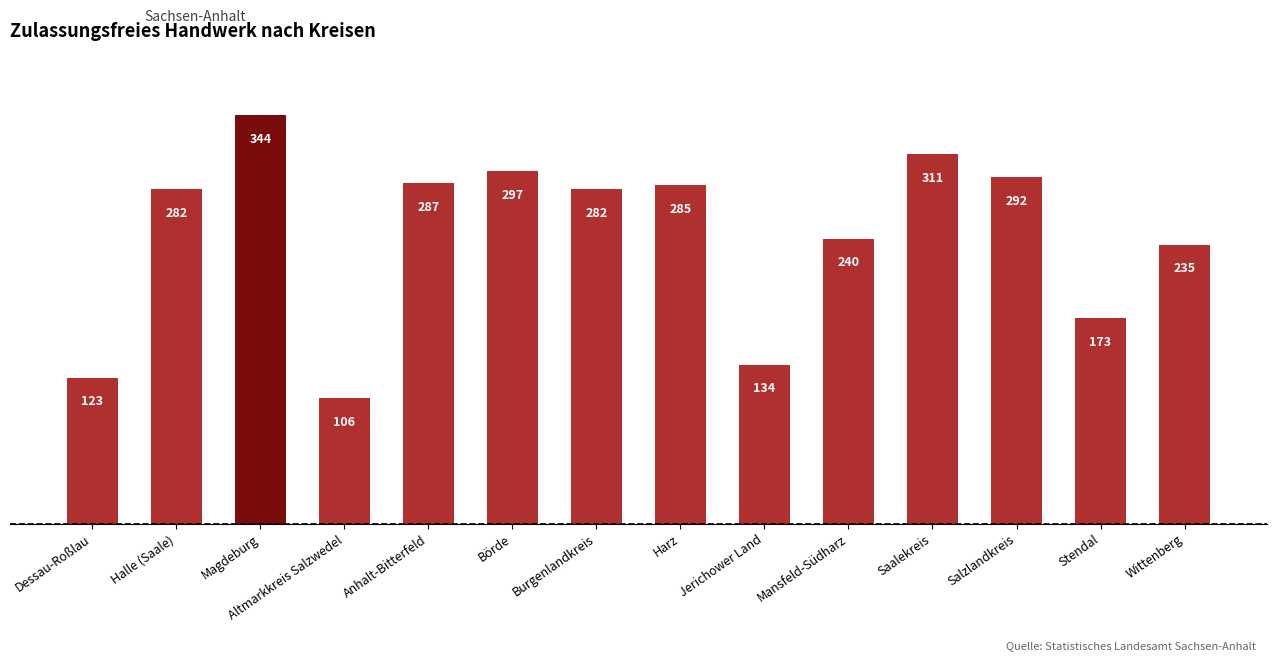

What position from the right is Börde?

9